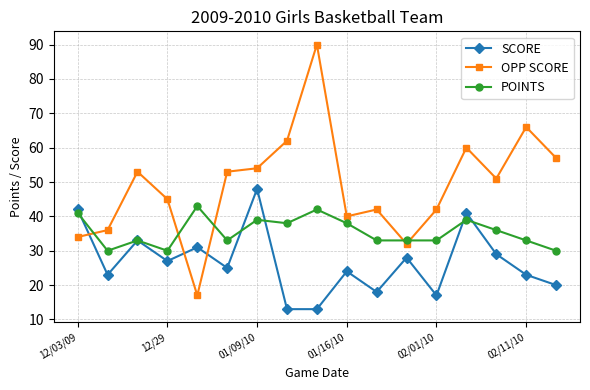

How many series are shown in this chart?

3